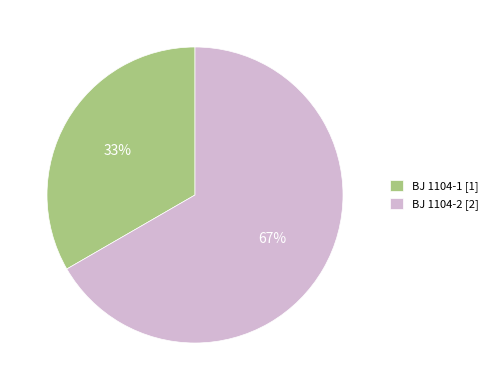

To the nearest percent, what is the average slice percentage?

50%